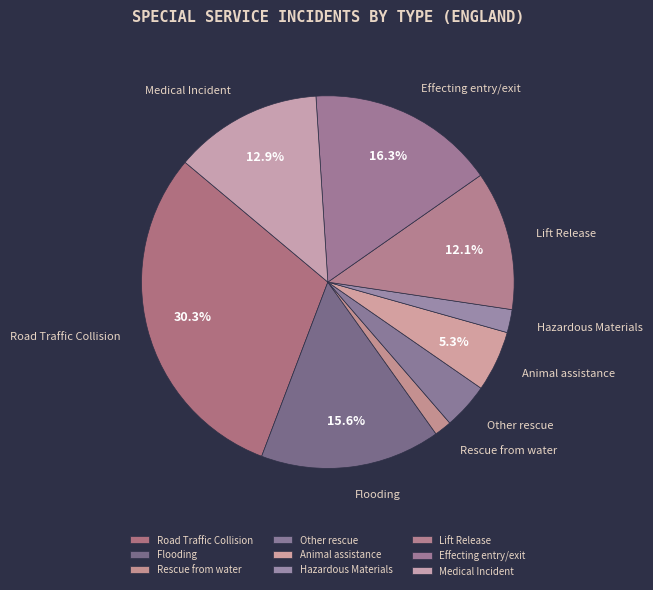

Which slice is the largest?

Road Traffic Collision